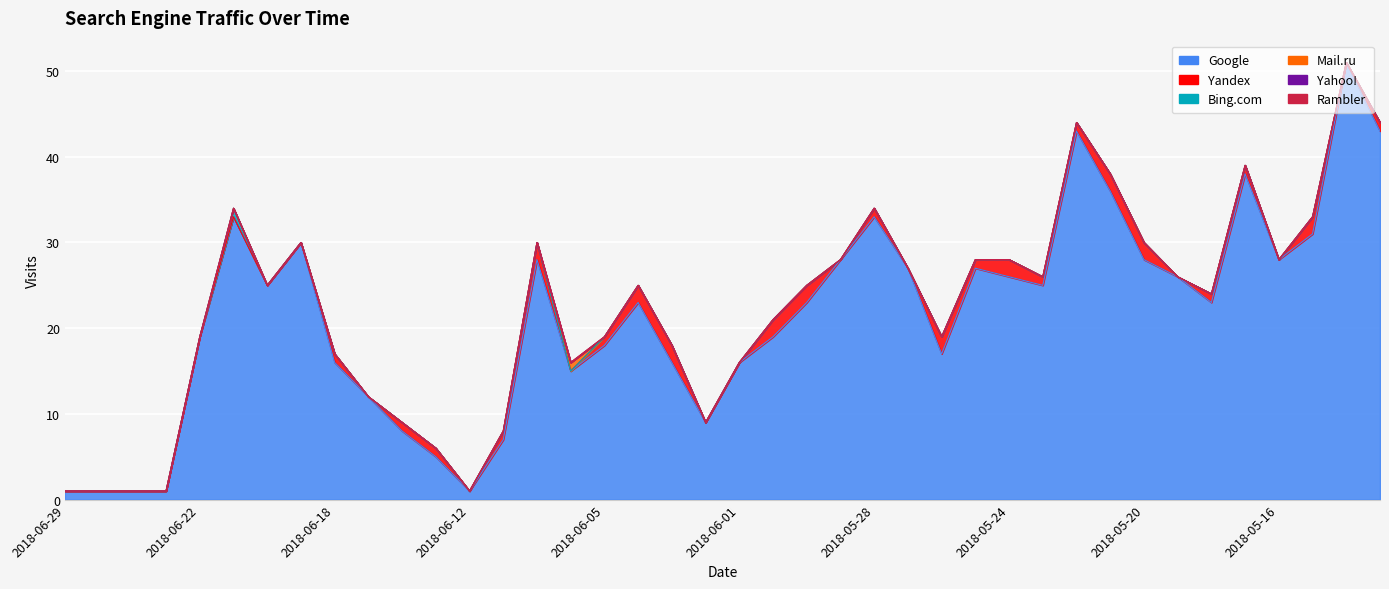

What is the difference between the maximum and minimum values in the Mail.ru series?

1